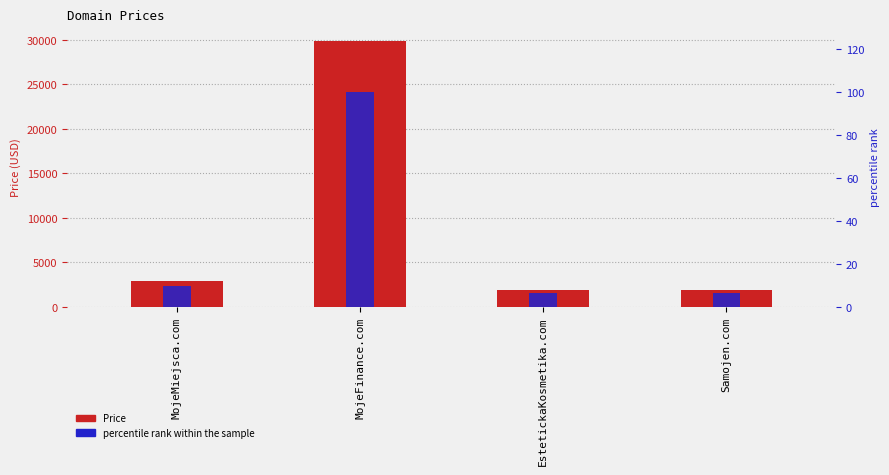

What is the total value across all series at EstetickaKosmetika.com?

1894.3